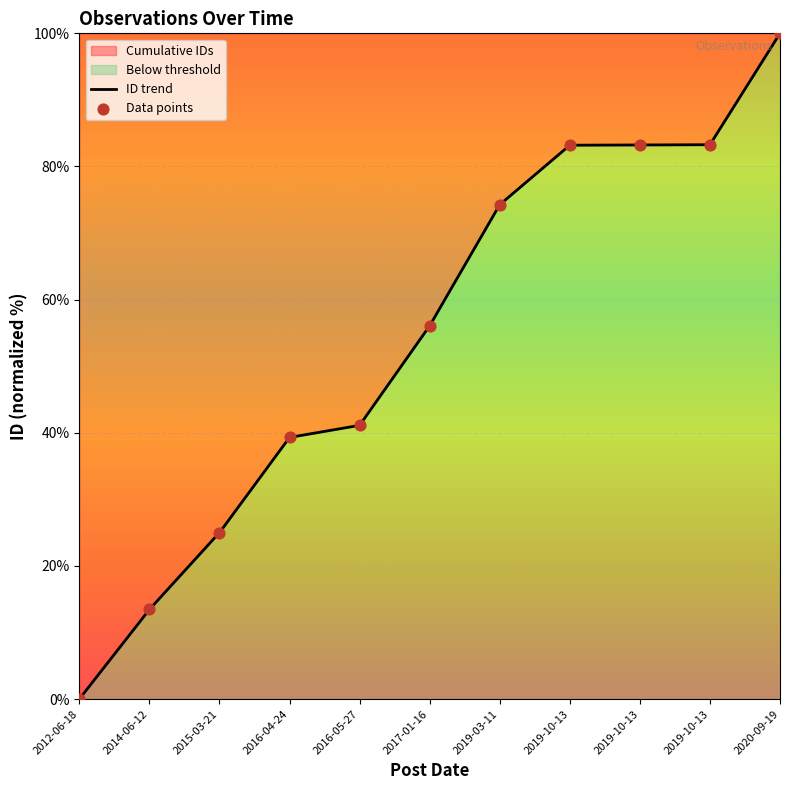

Approximately how many times larger is the value at 2014-06-12 compared to 2019-10-13?

0.2